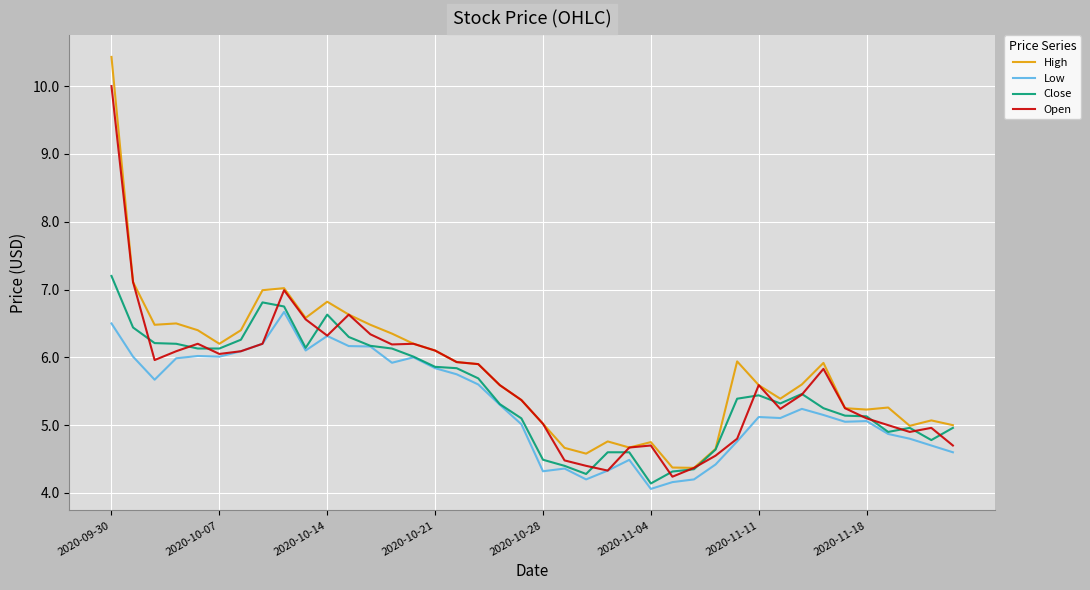

Rank the series by their maximum value, from highest to lowest.

High, Open, Close, Low